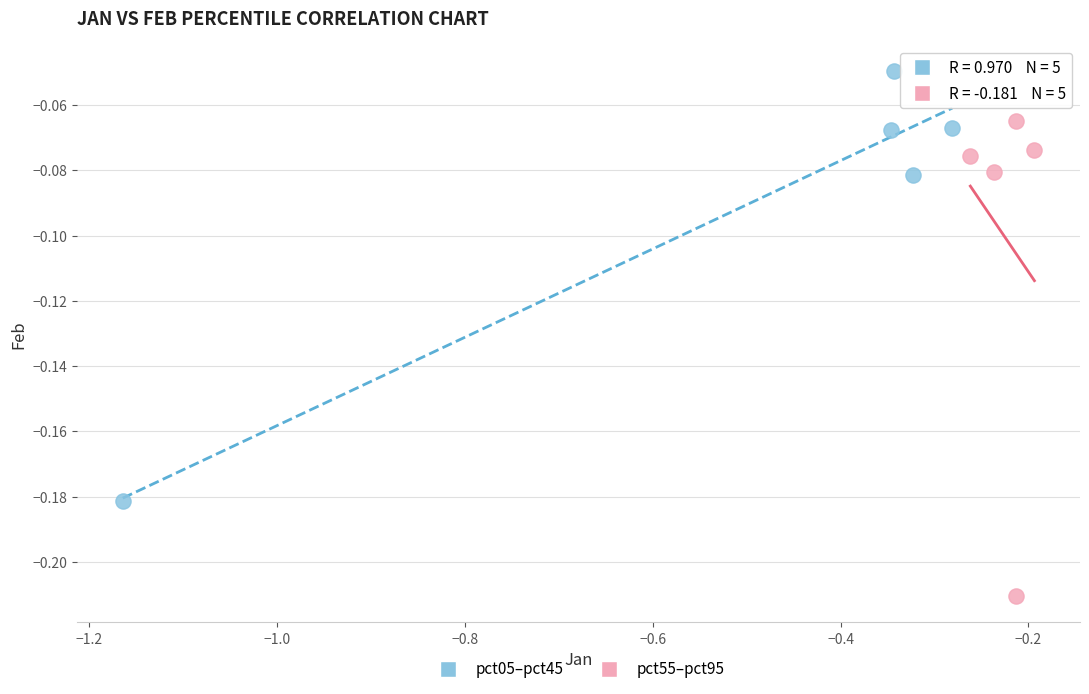

Which series contains the highest Y value?

pct05–pct45